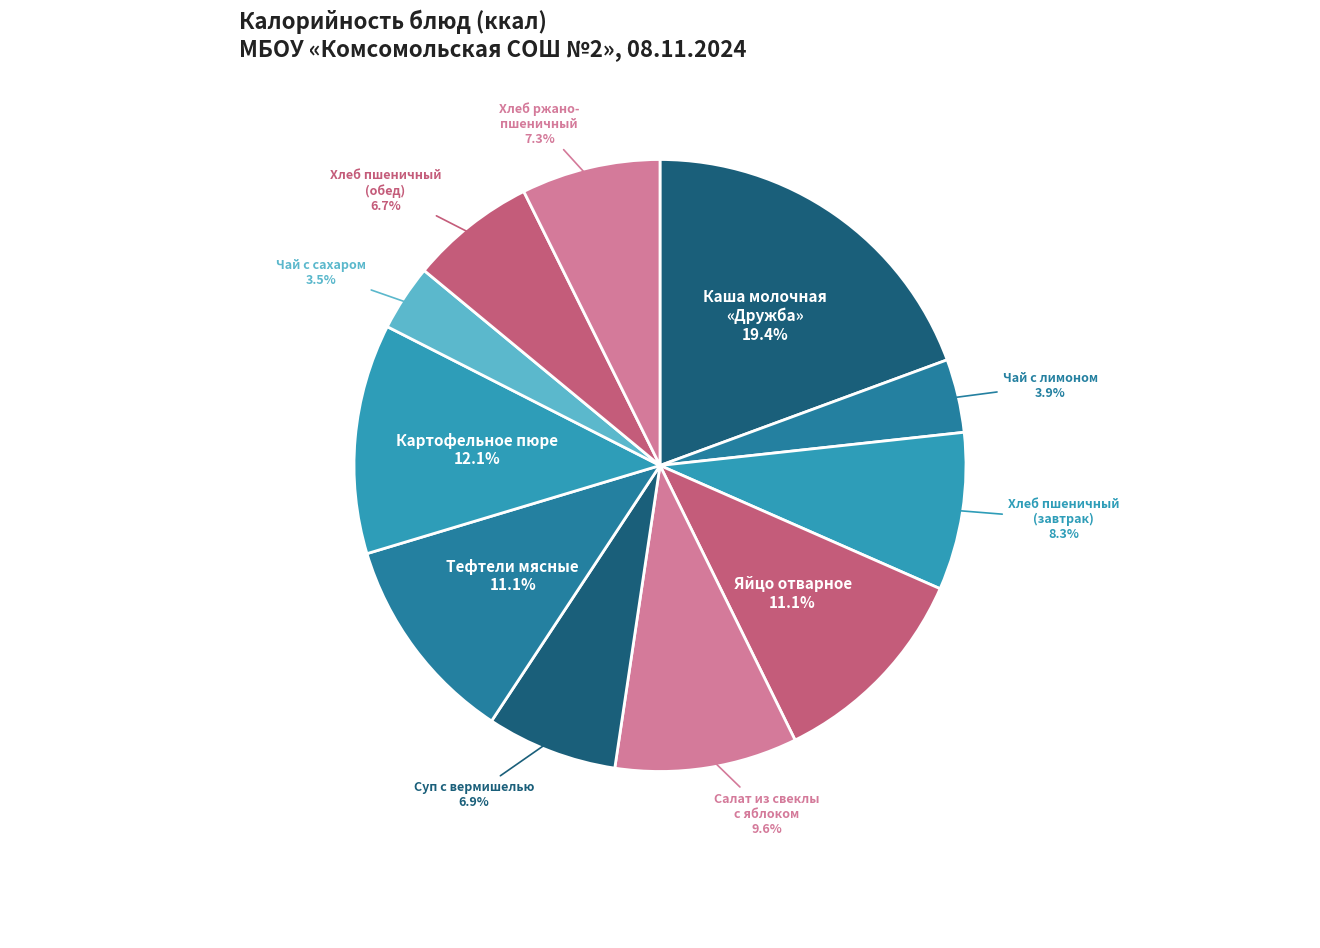

Which category has the smallest portion of the pie?

Чай с сахаром